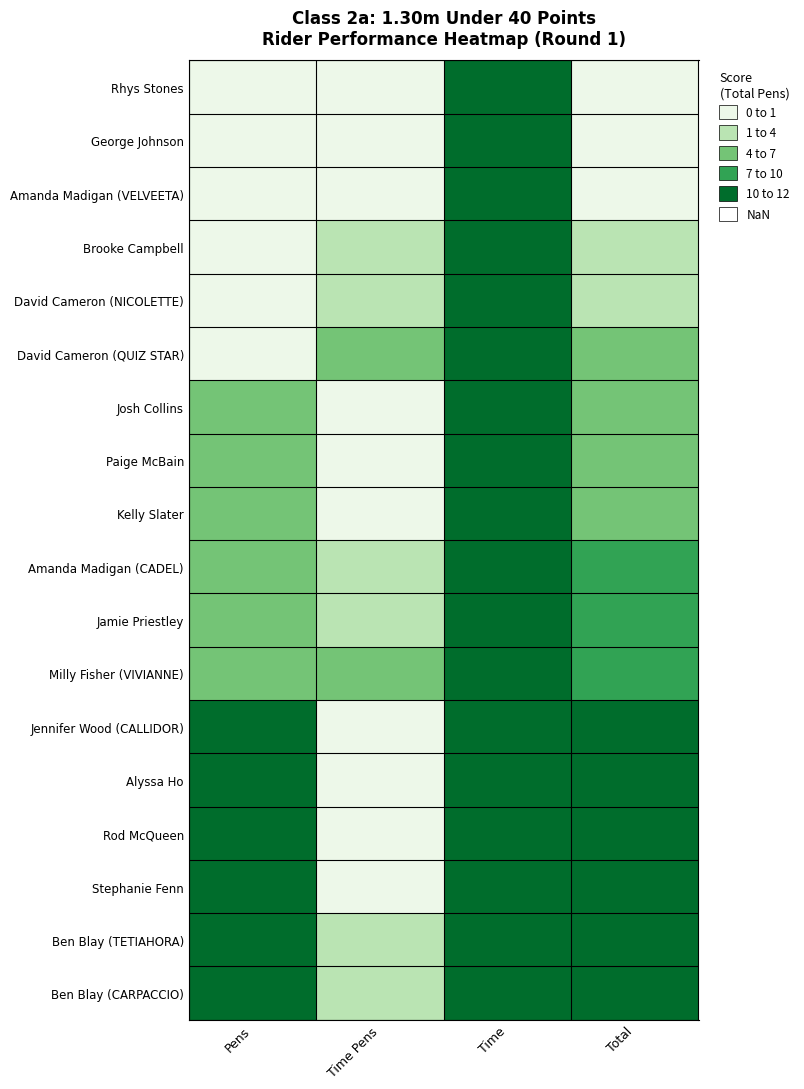

Count the number of categories in the chart.

4